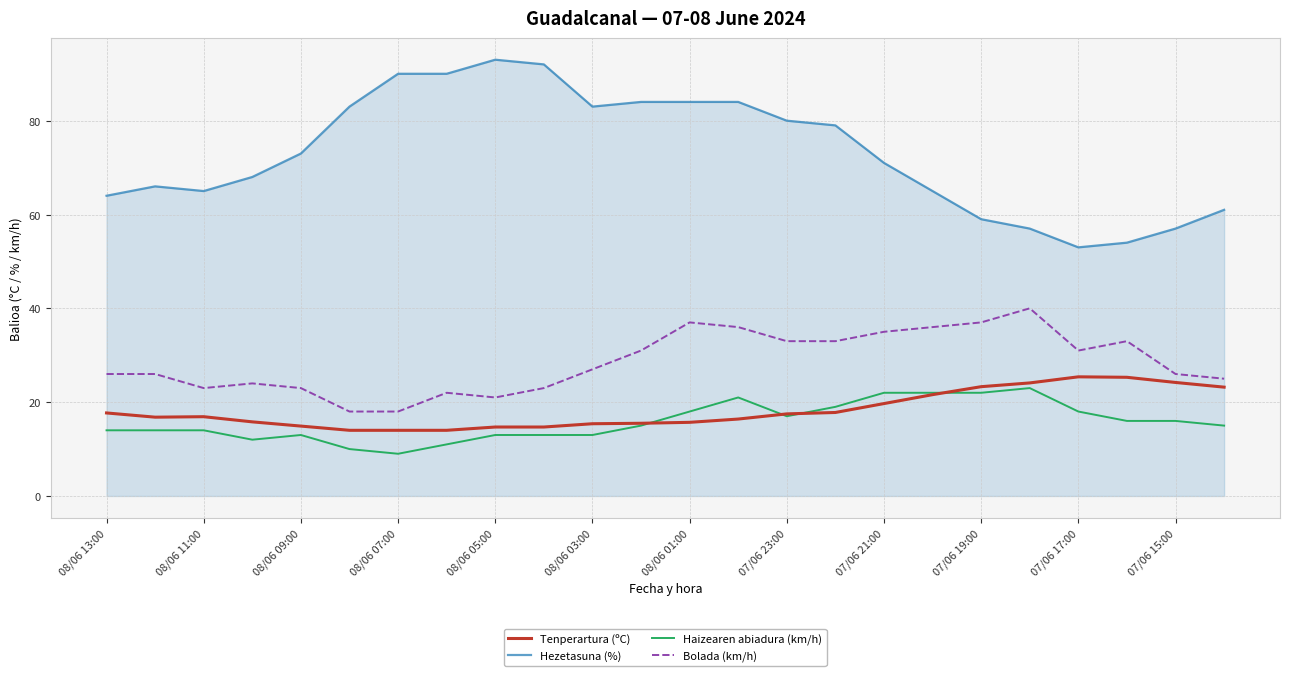

Which series has the largest total across all categories?

Hezetasuna (%)